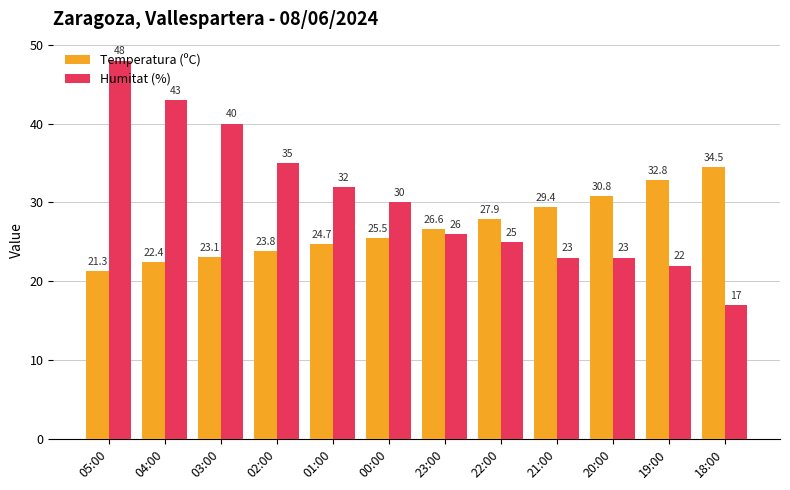

Where does the Humitat (%) series first go above 30?

05:00